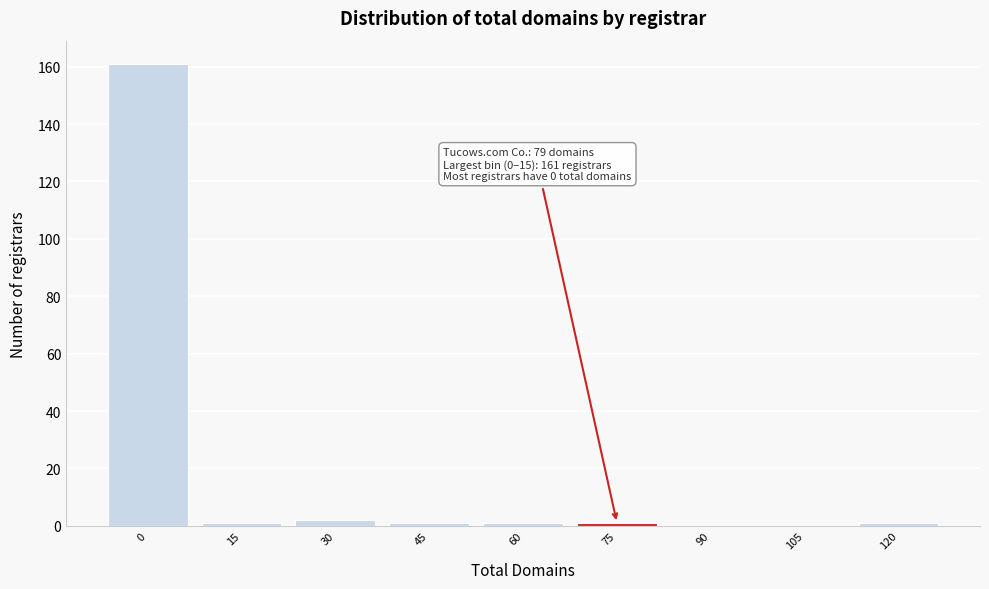

Reading left to right, what are all the values shown in this chart?

0=161	15=1	30=2	45=1	60=1	75=1	90=0	105=0	120=1